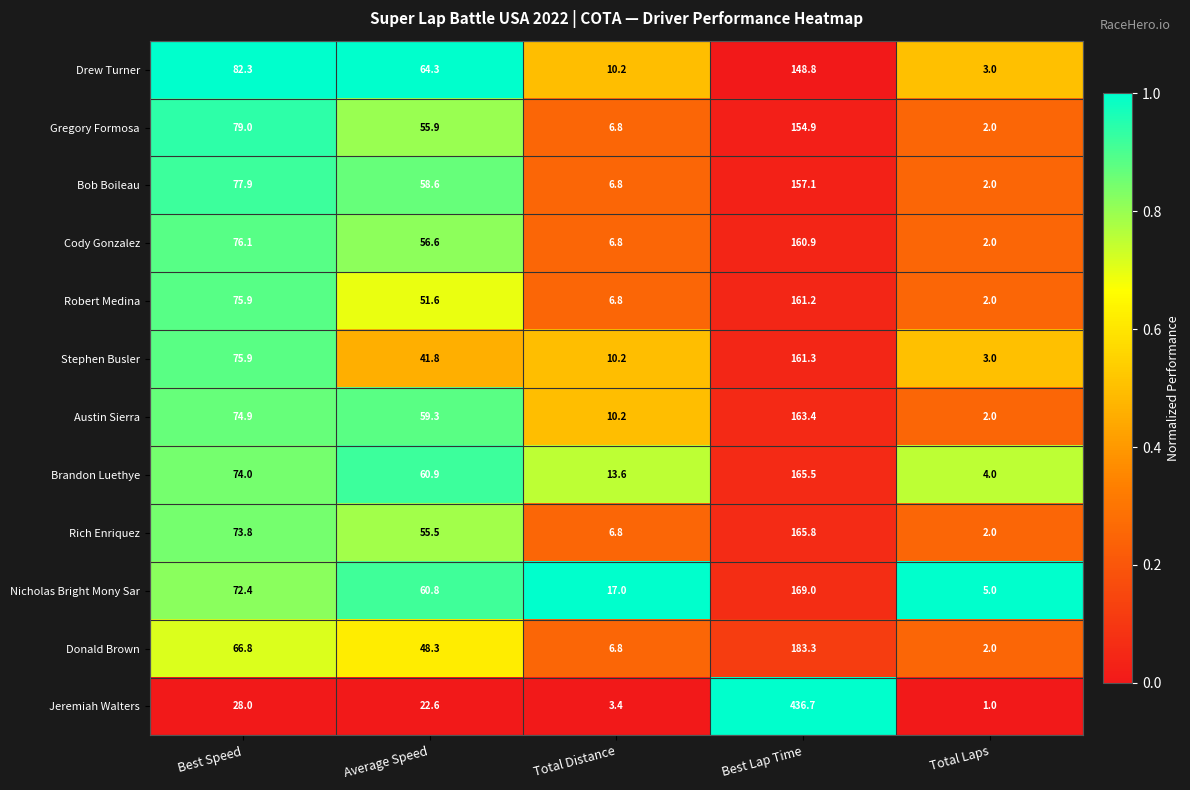

What is the difference between the maximum and minimum values in the Bob Boileau series?

155.1